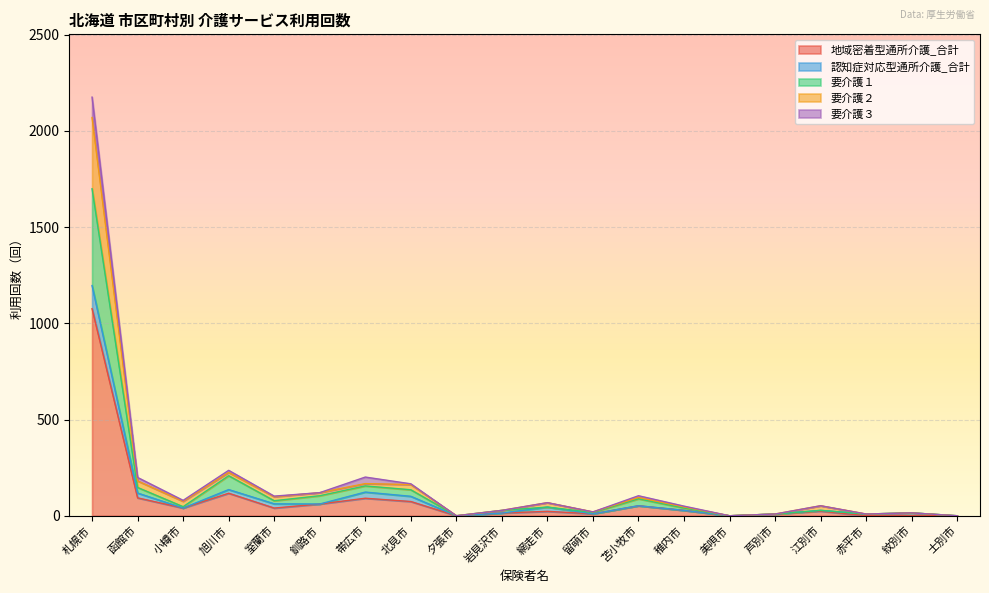

What is the highest value of the 地域密着型通所介護_合計 series?

1076